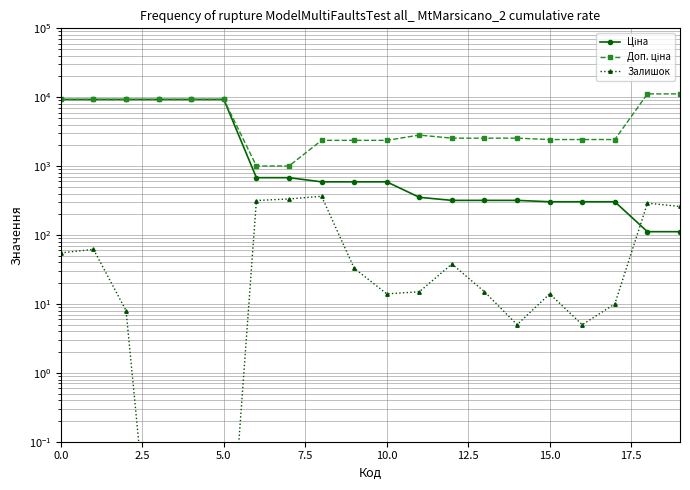

What is the average value of the Ціна series?

3066.0